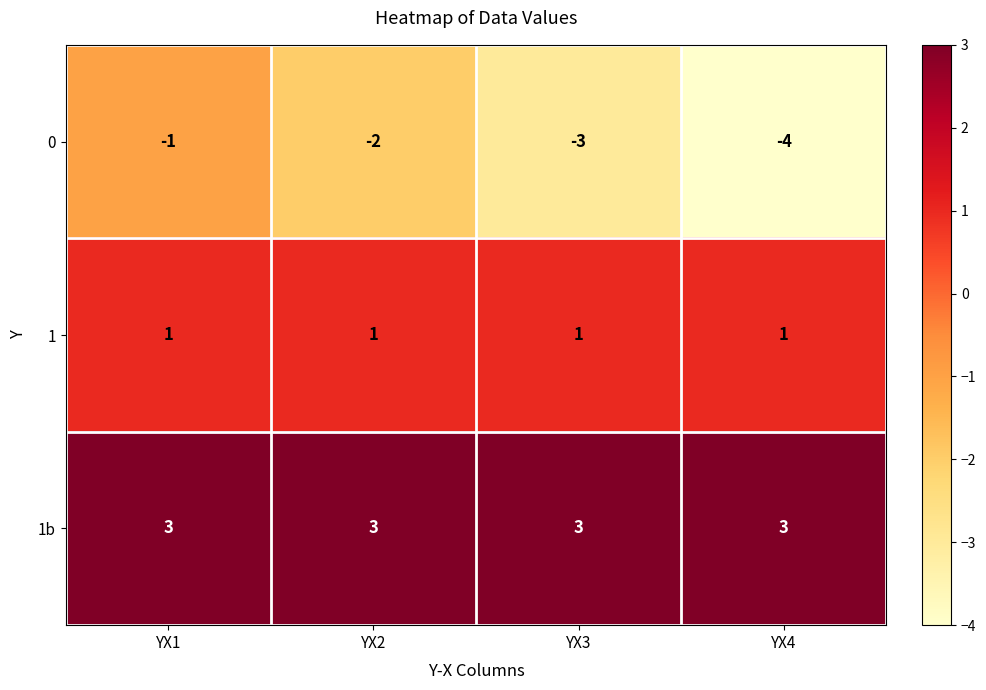

List the series in order of their overall mean, highest first.

1b, 1, 0